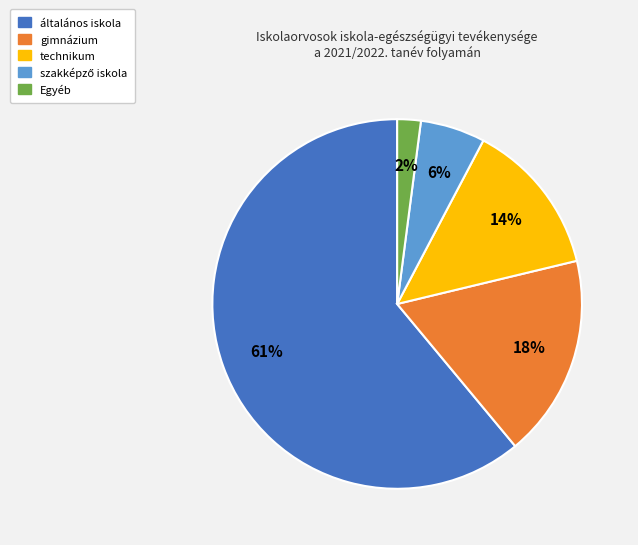

Is it true that technikum is 1% of the pie?

False